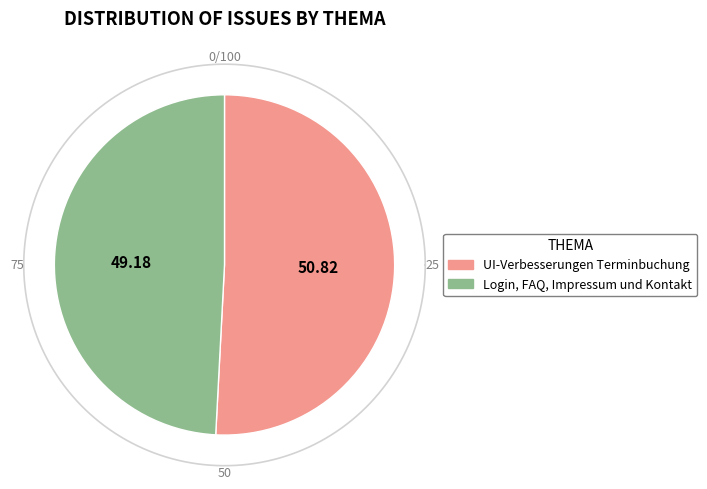

How many segments does this pie chart have?

2